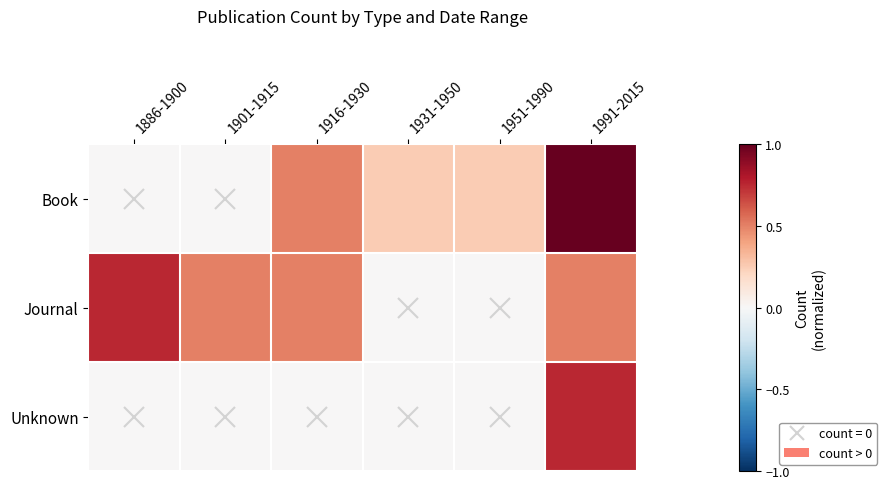

Reading left to right, what are all the values shown in this chart?

Book: 1886-1900=0.0	1901-1915=0.0	1916-1930=0.5	1931-1950=0.2	1951-1990=0.2	1991-2015=1.0
Journal: 1886-1900=0.8	1901-1915=0.5	1916-1930=0.5	1931-1950=0.0	1951-1990=0.0	1991-2015=0.5
Unknown: 1886-1900=0.0	1901-1915=0.0	1916-1930=0.0	1931-1950=0.0	1951-1990=0.0	1991-2015=0.8